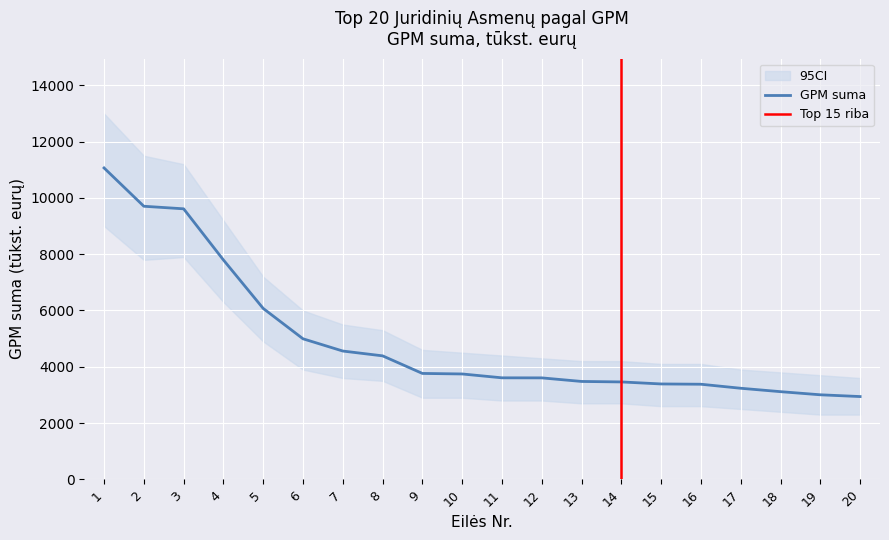

How many values are below 3744?

10